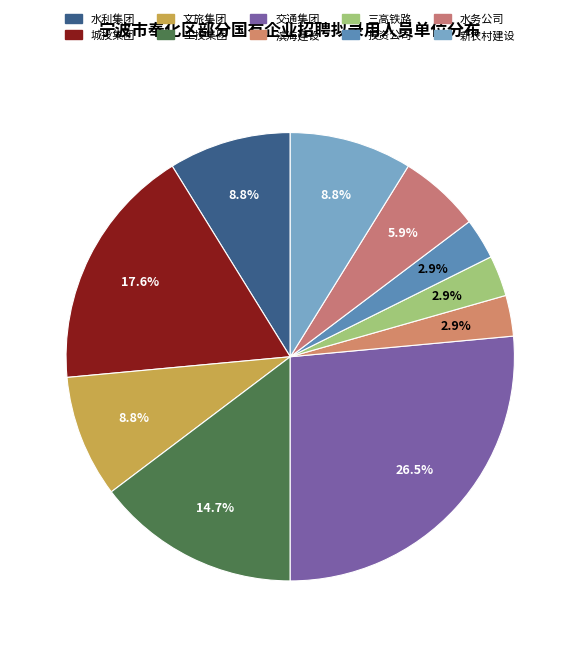

To the nearest percent, what is the difference between the largest and smallest slice percentages?

24%